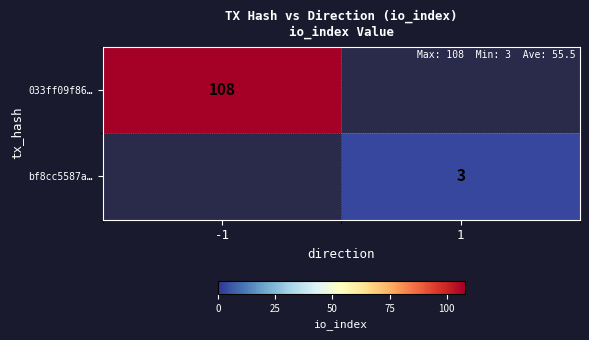

True or false: bf8cc5587a… has a value of 1.5 at 1.

False